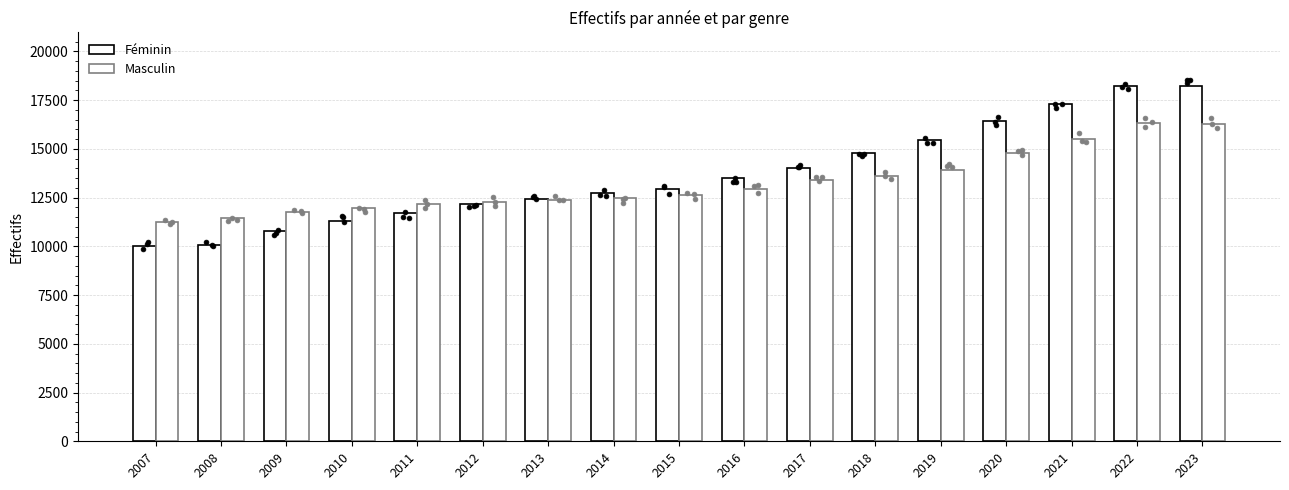

At which category is the sum across all series the highest?

2022